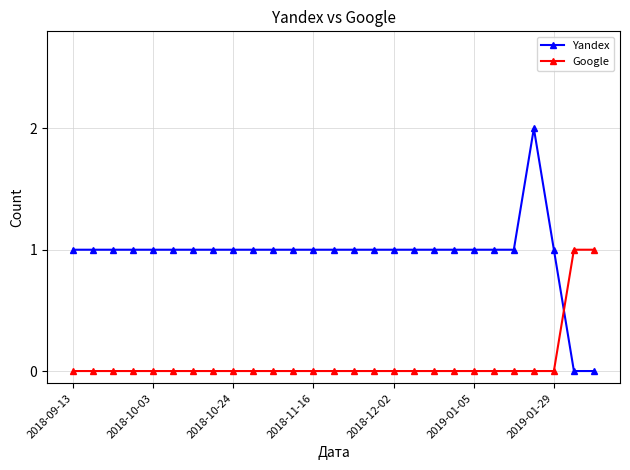

Reading right to left, what are all the values shown in this chart?

Yandex: 0	0	1	2	1	1	1	1	1	1	1	1	1	1	1	1	1	1	1	1	1	1	1	1	1	1	1
Google: 1	1	0	0	0	0	0	0	0	0	0	0	0	0	0	0	0	0	0	0	0	0	0	0	0	0	0